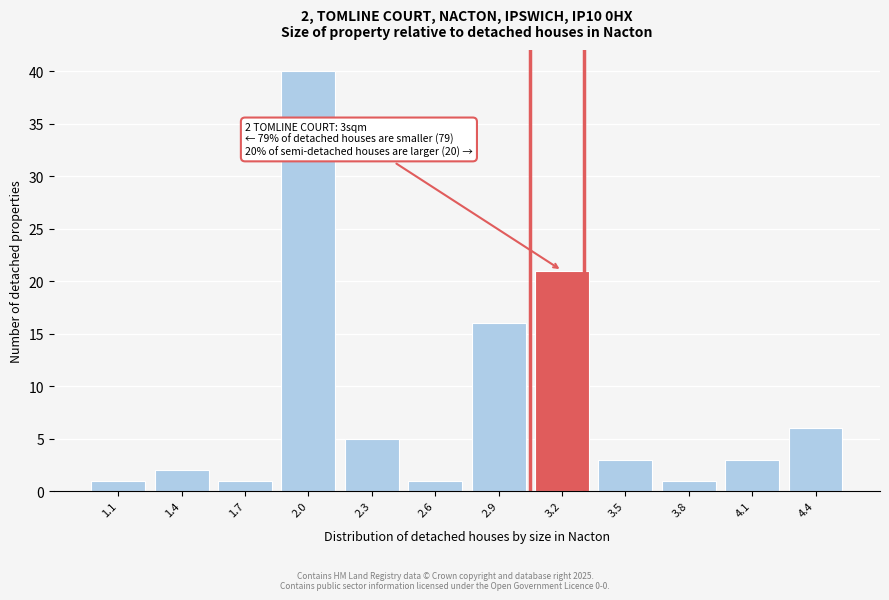

Reading right to left, list all the values displayed in this chart.

6	3	1	3	21	16	1	5	40	1	2	1